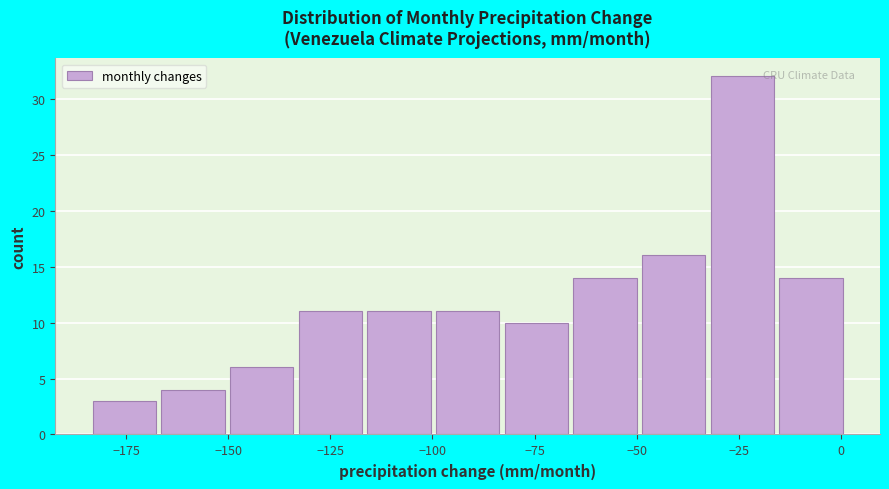

Read against the x-axis, roughly where is the centre of the tallest bar?

-25